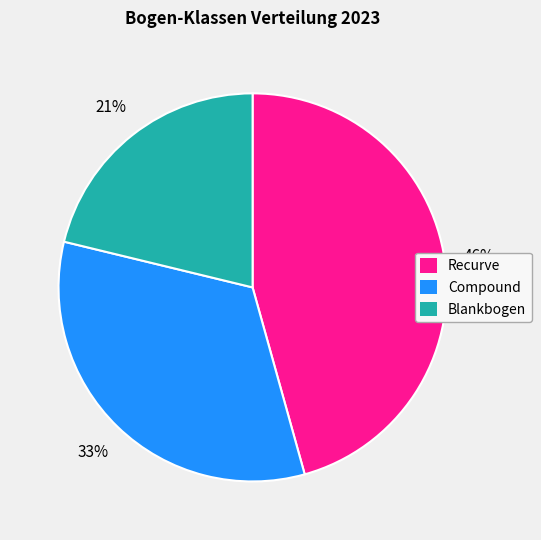

True or false: Blankbogen accounts for 12% of the total.

False